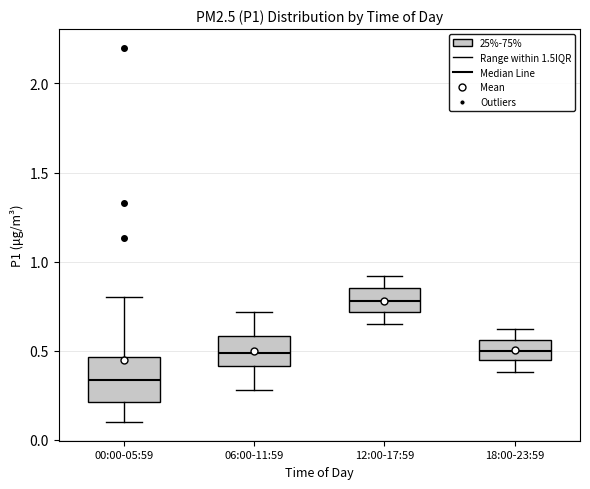

Reading left to right, transcribe this box plot: for each box, give where its median line is, the range the box spans, and where its two whiskers end, as read against the y-axis. The values are not printed on the chart, so give them approximately, as read against the axis.

00:00-05:59: median 0.35, box 0.20 to 0.45, whiskers 0.10 to 0.80
06:00-11:59: median 0.50, box 0.40 to 0.60, whiskers 0.30 to 0.70
12:00-17:59: median 0.80, box 0.70 to 0.85, whiskers 0.65 to 0.90
18:00-23:59: median 0.50, box 0.45 to 0.55, whiskers 0.40 to 0.60